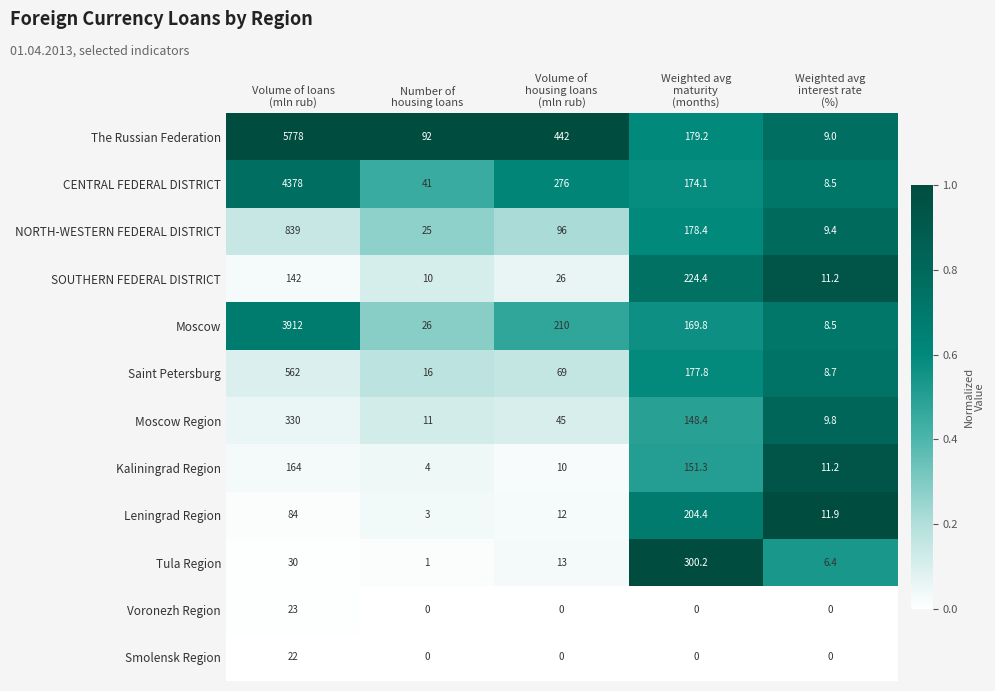

Which series has the widest spread of values?

The Russian Federation